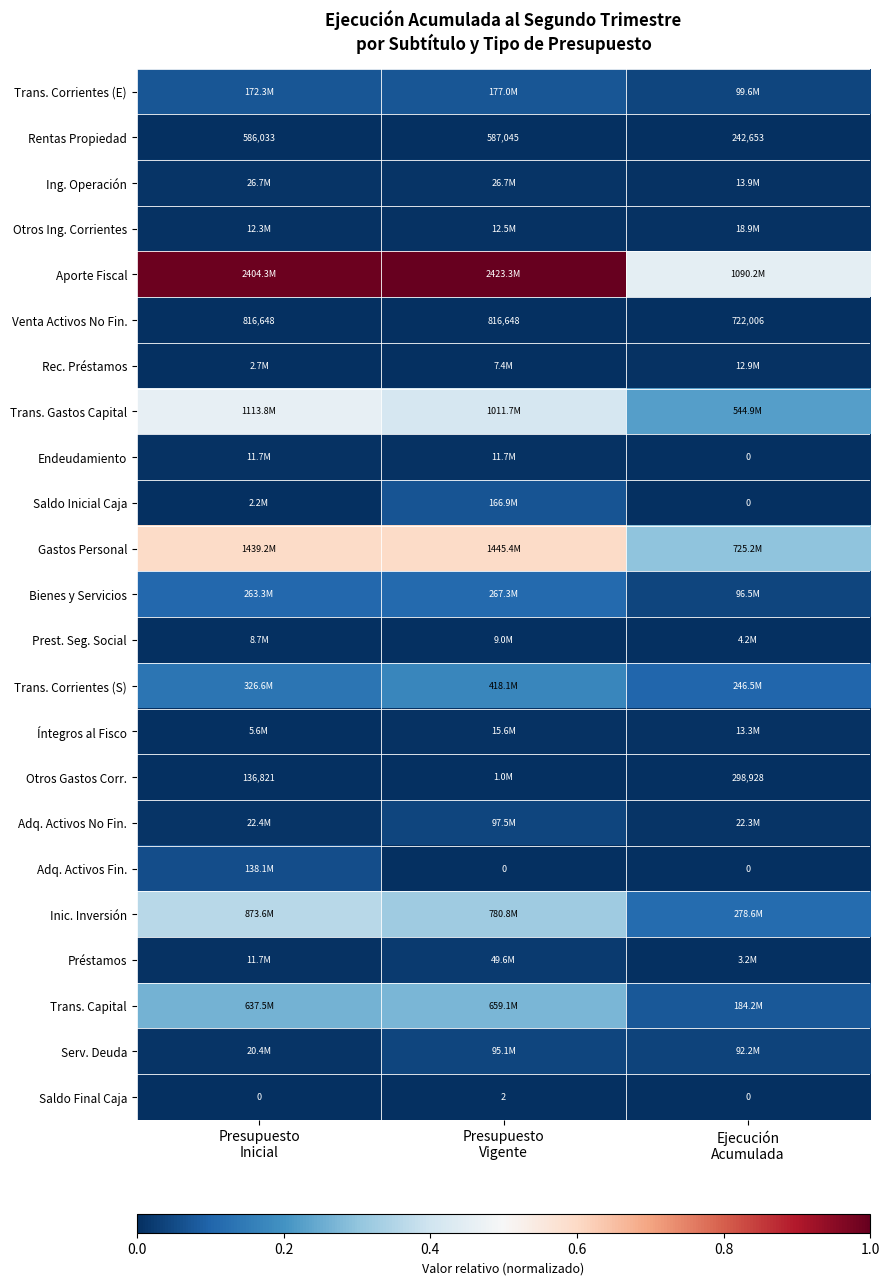

Is the value of Serv. Deuda at Presupuesto Vigente greater than the value of Íntegros al Fisco at Presupuesto Inicial?

Yes